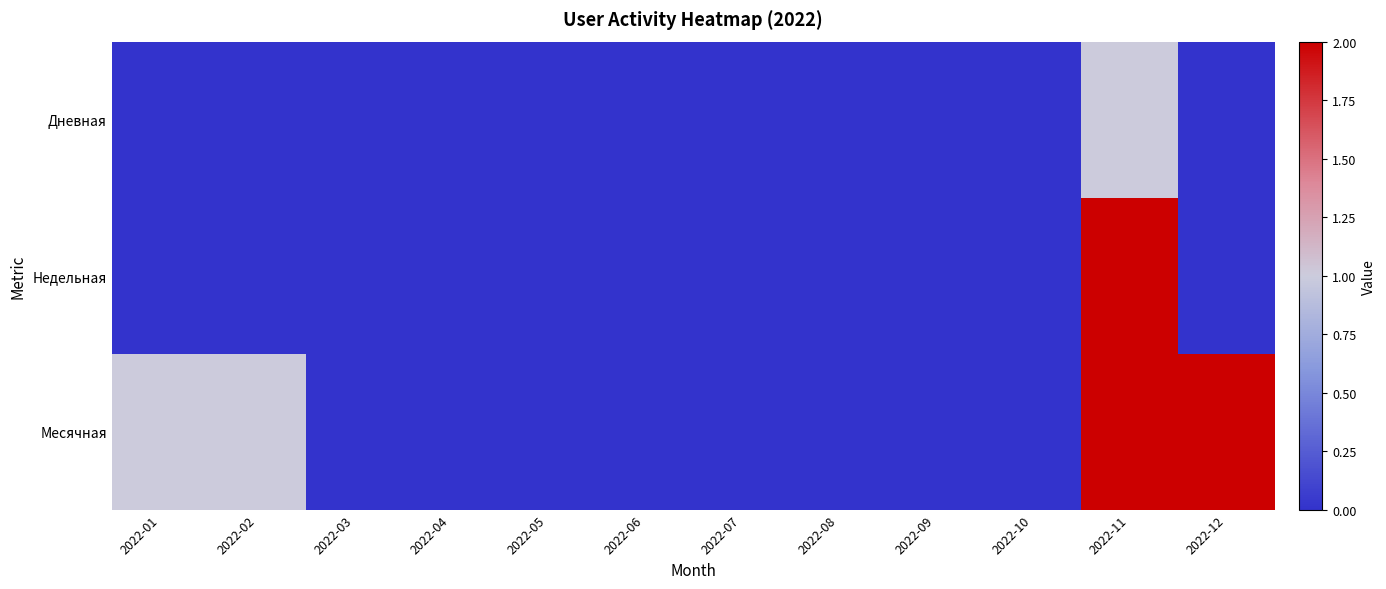

At how many categories does at least one series exceed 0?

4